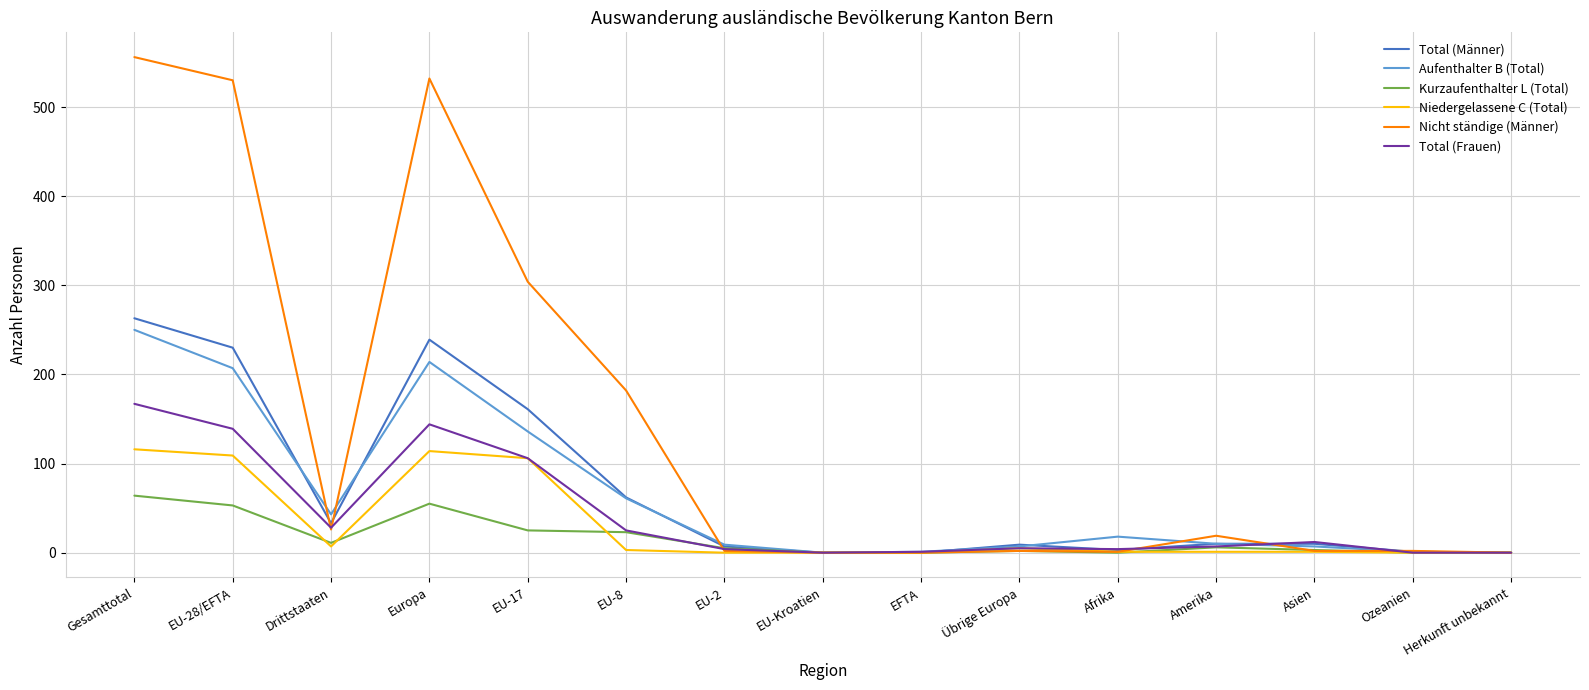

At which category is the sum across all series the highest?

Gesamttotal